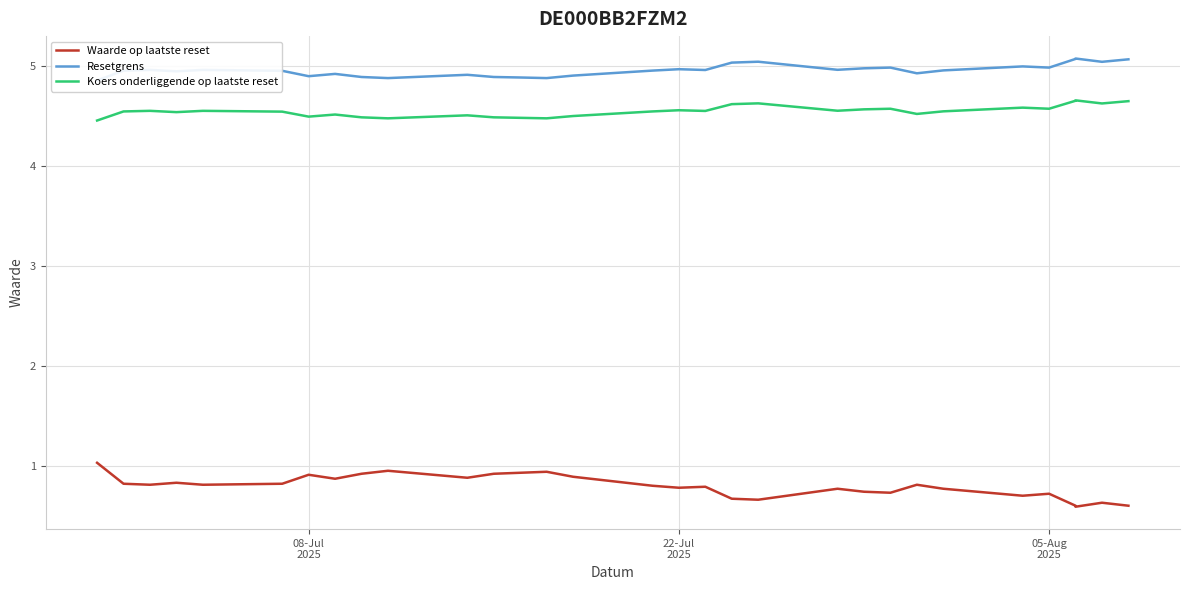

What is the average value of the Koers onderliggende op laatste reset series?

4.6